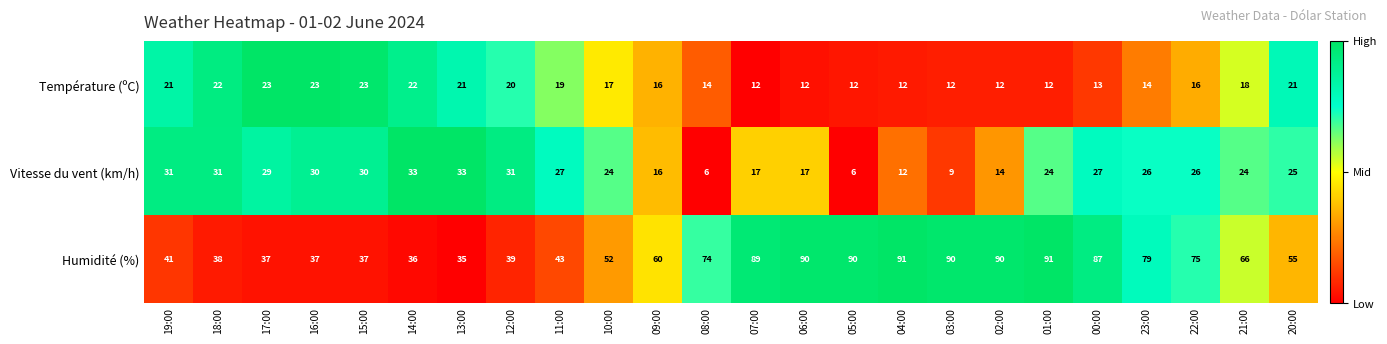

How many data points in Humidité (%) are less than 66?

12